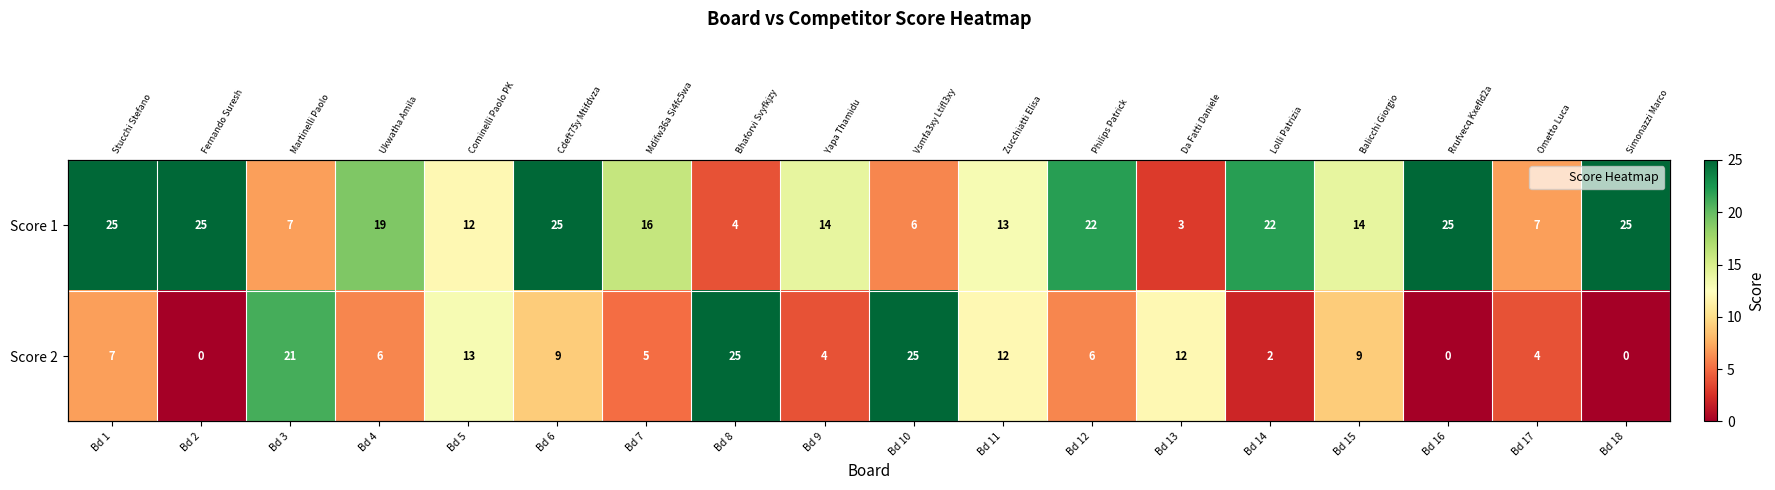

Where is Score 2 nearest to the value 12?

Bd 11